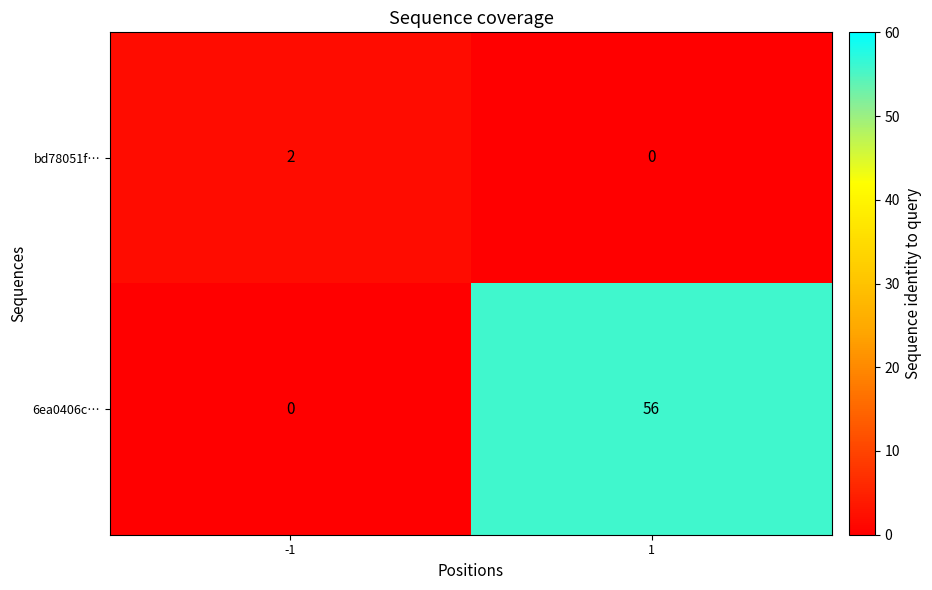

True or false: 6ea0406c… has a value of 0 at -1.

True